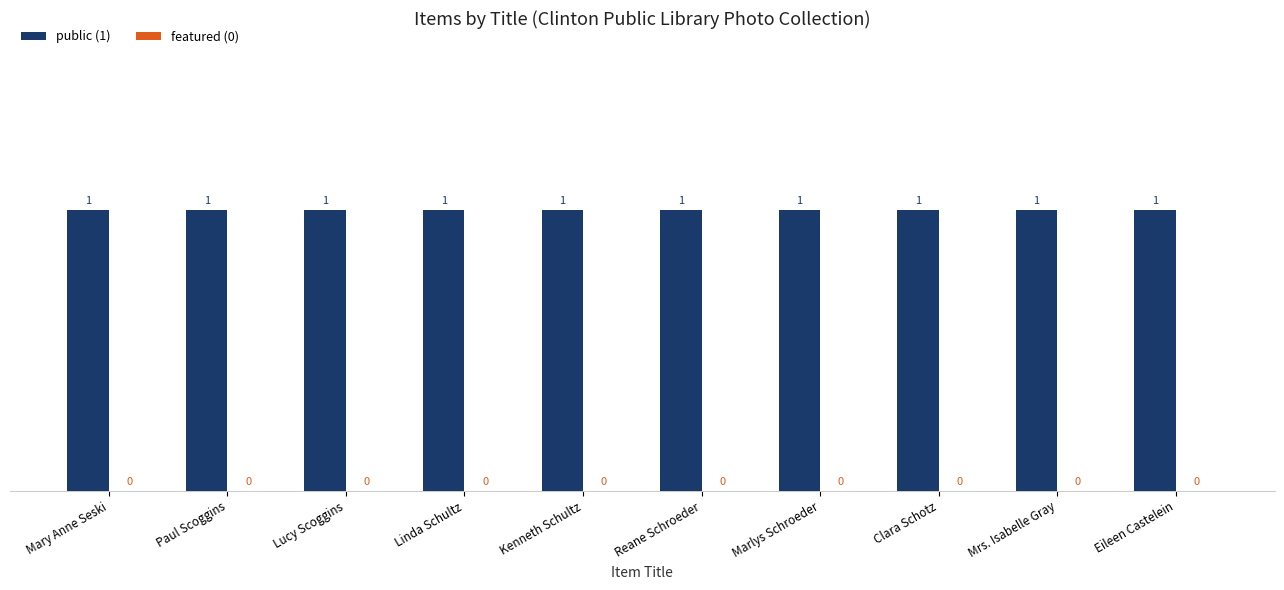

Reading left to right, list all the values displayed in this chart.

public (1): Mary Anne Seski=1	Paul Scoggins=1	Lucy Scoggins=1	Linda Schultz=1	Kenneth Schultz=1	Reane Schroeder=1	Marlys Schroeder=1	Clara Schotz=1	Mrs. Isabelle Gray=1	Eileen Castelein=1
featured (0): Mary Anne Seski=0	Paul Scoggins=0	Lucy Scoggins=0	Linda Schultz=0	Kenneth Schultz=0	Reane Schroeder=0	Marlys Schroeder=0	Clara Schotz=0	Mrs. Isabelle Gray=0	Eileen Castelein=0